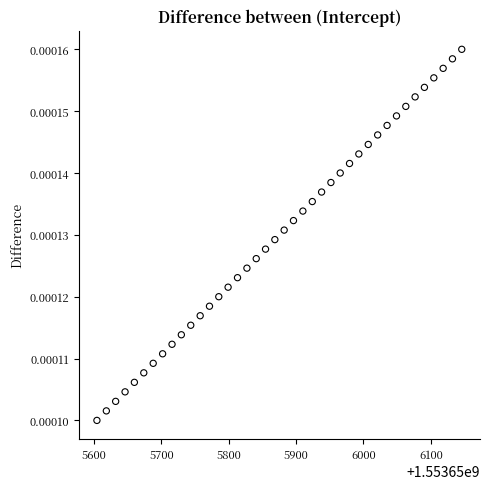

What is the range of X values (max minus min)?

541.9